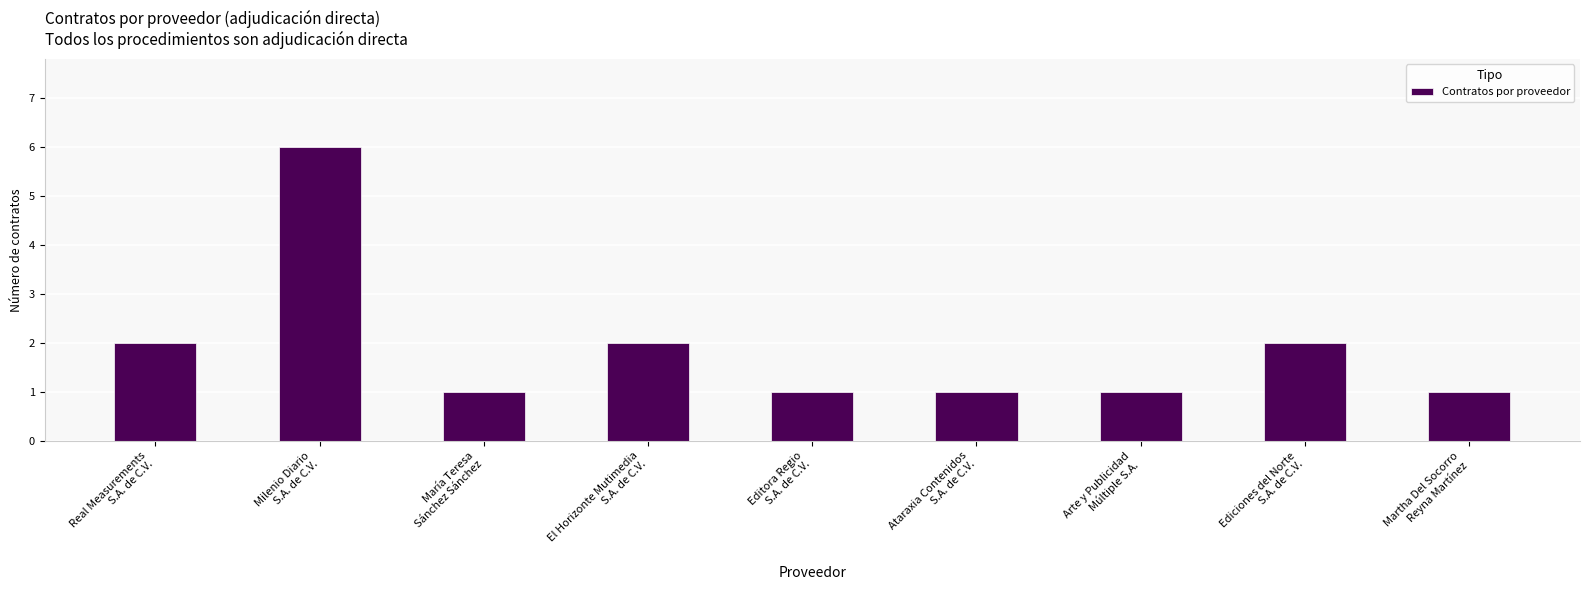

What is the difference between the maximum and minimum values?

5